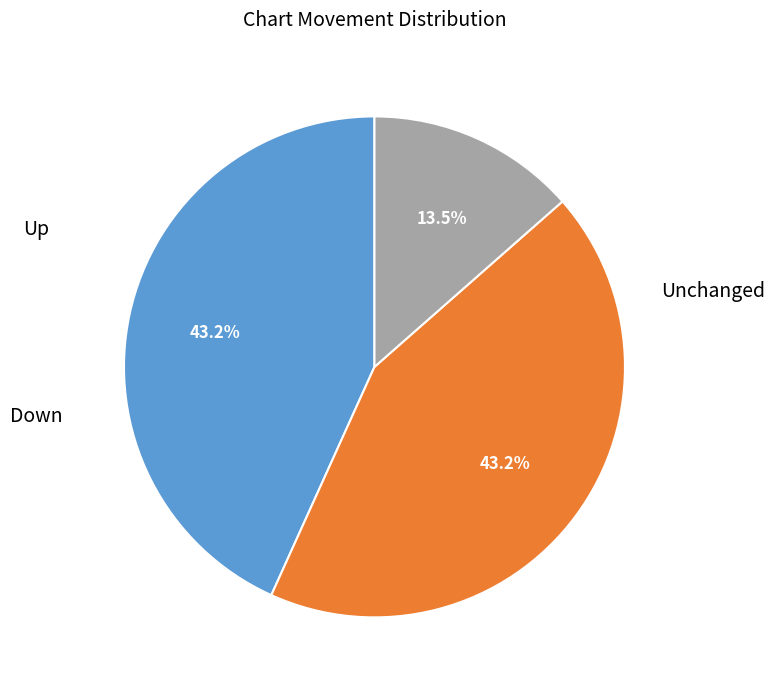

Is there any slice that represents more than half of the pie?

No